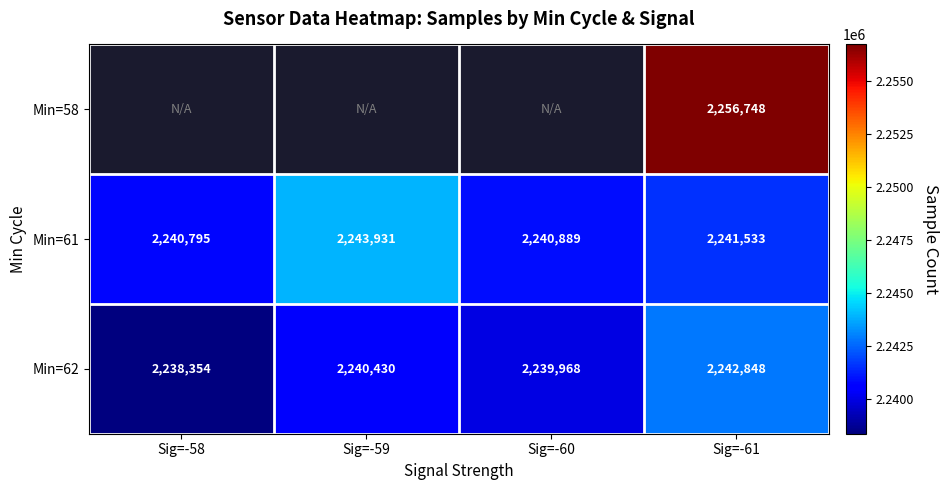

Is it true that Min=61 equals 3362966.7 at Sig=-60?

False